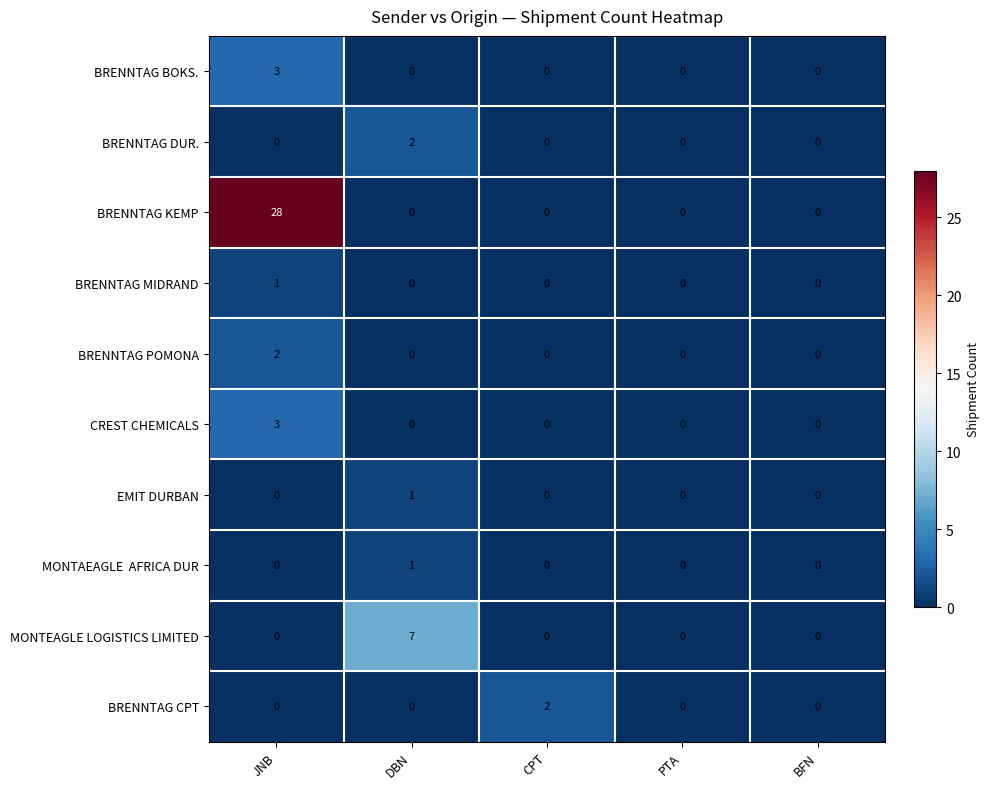

True or false: BRENNTAG POMONA has a value of 0 at BFN.

True